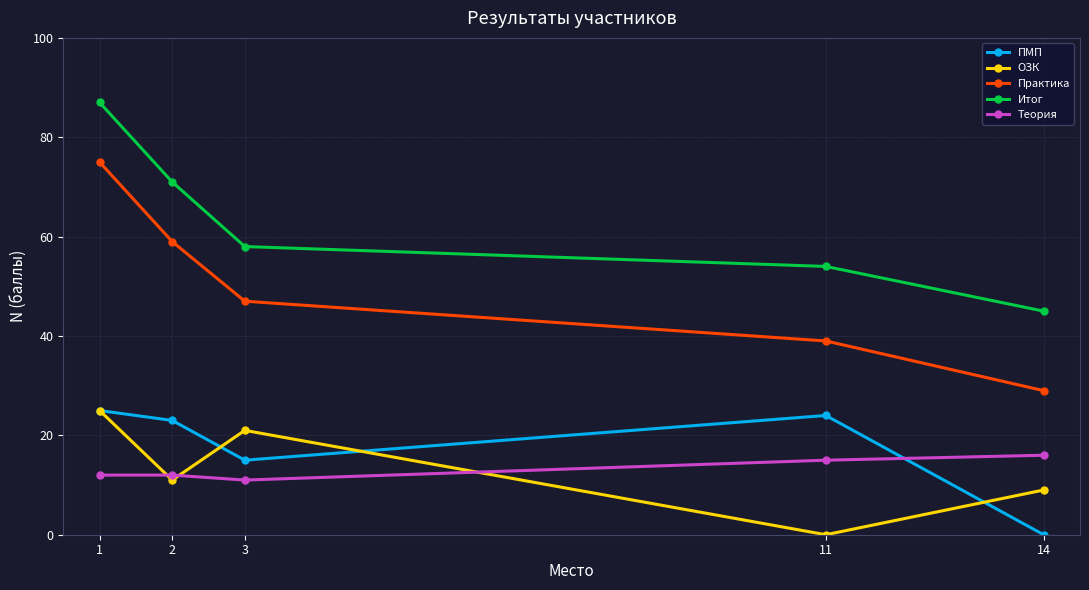

What is the difference between the maximum and minimum values in the Практика series?

46